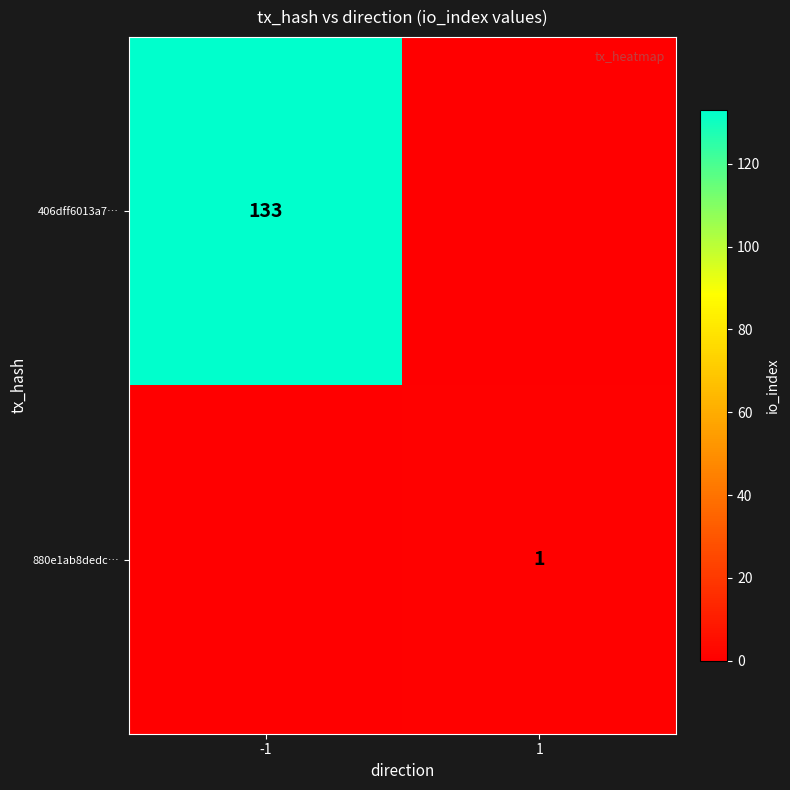

The value of 880e1ab8dedc… at 1 is 2. True or false?

False